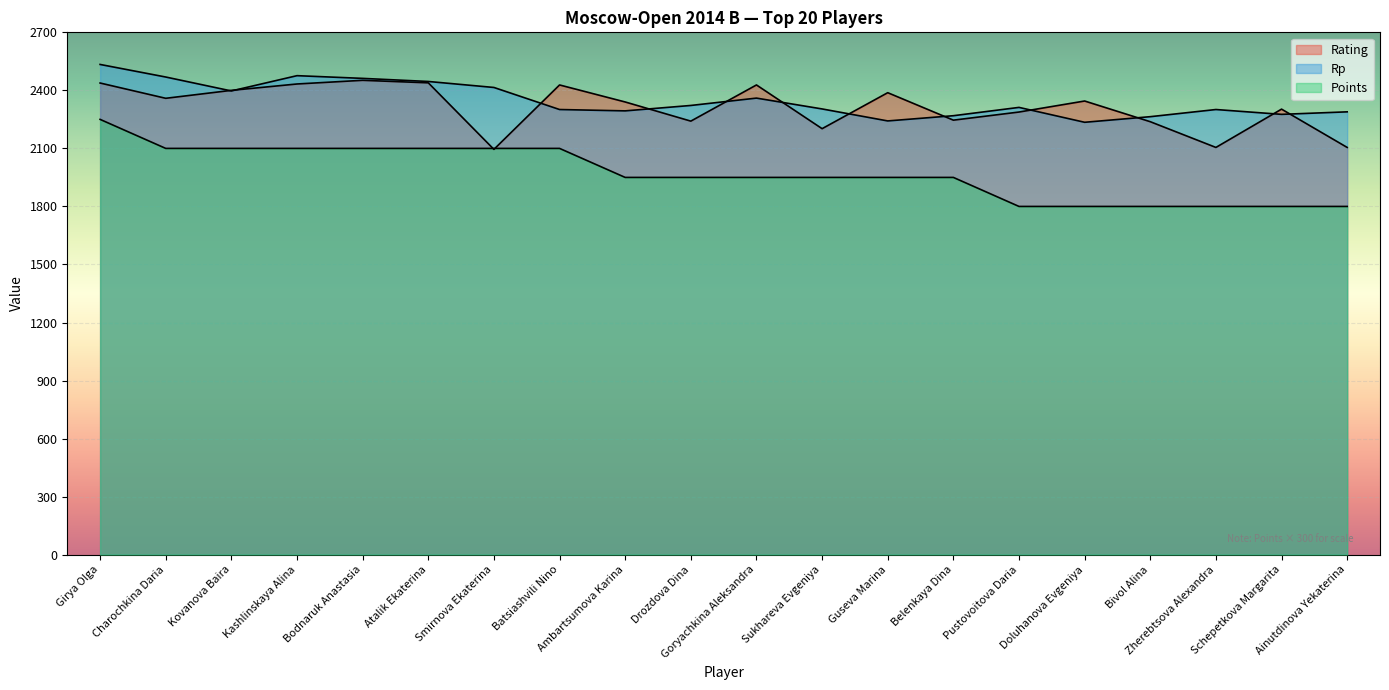

What is the label of the 4th point from the right?

Bivol Alina